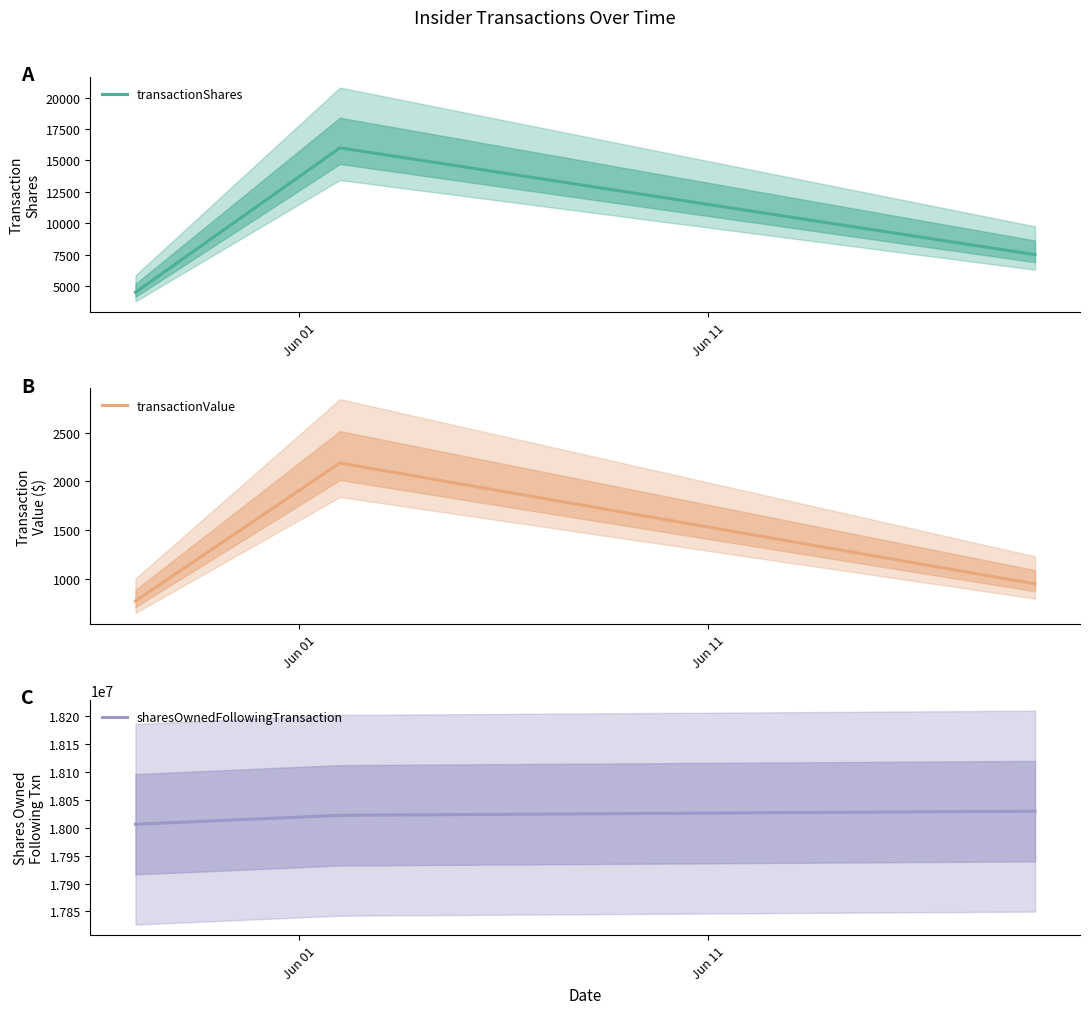

What is the lowest value of the transactionShares series?

4500